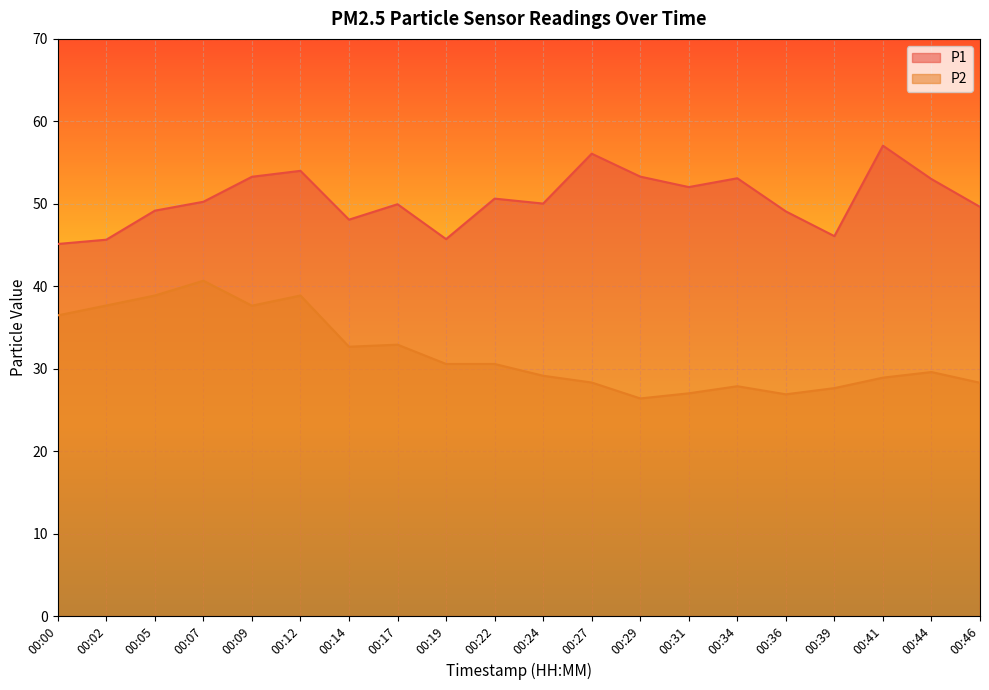

Is the value of P1 at 00:24 greater than the value of P2 at 00:12?

Yes